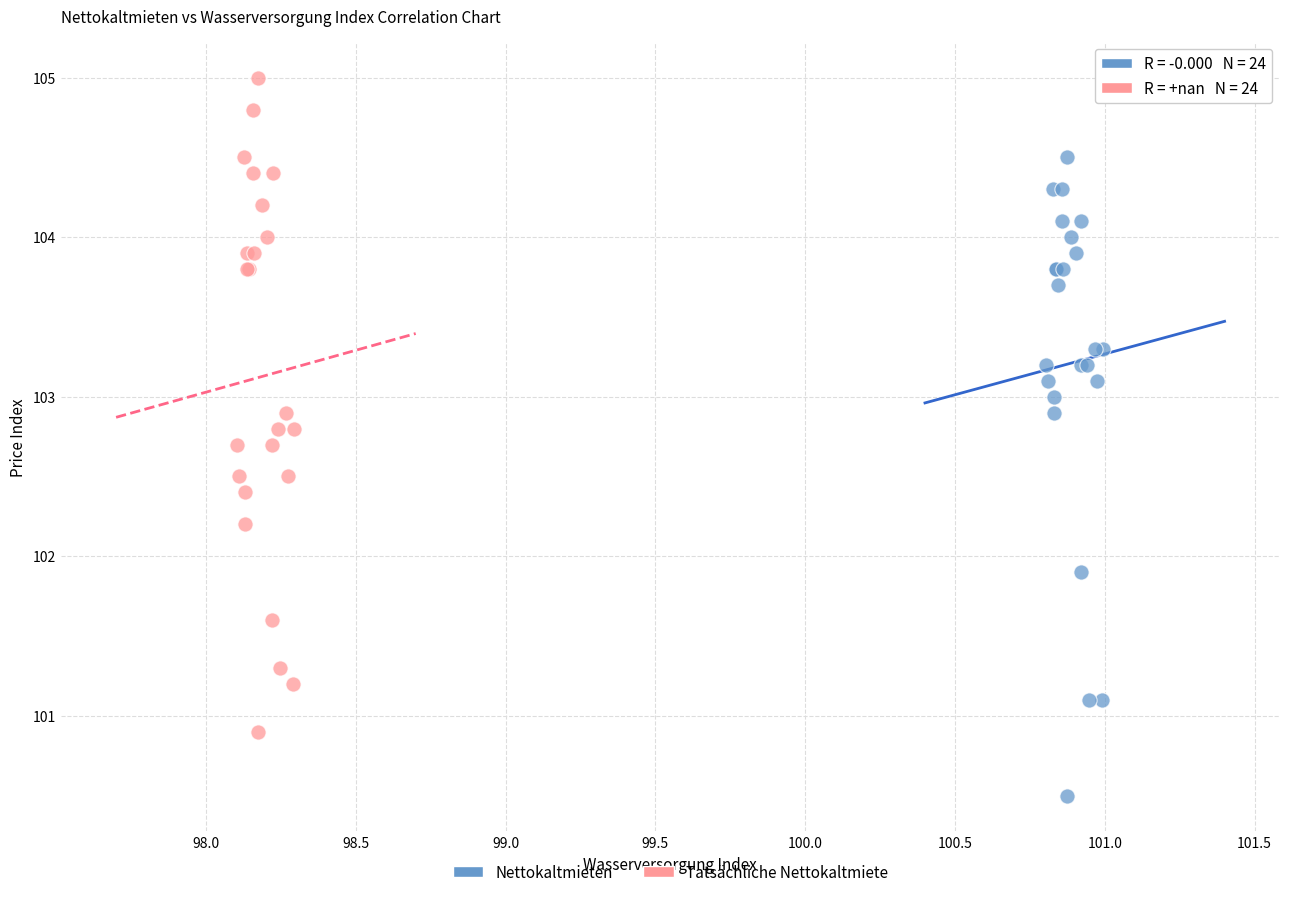

Which series reaches the minimum Y coordinate?

Nettokaltmieten